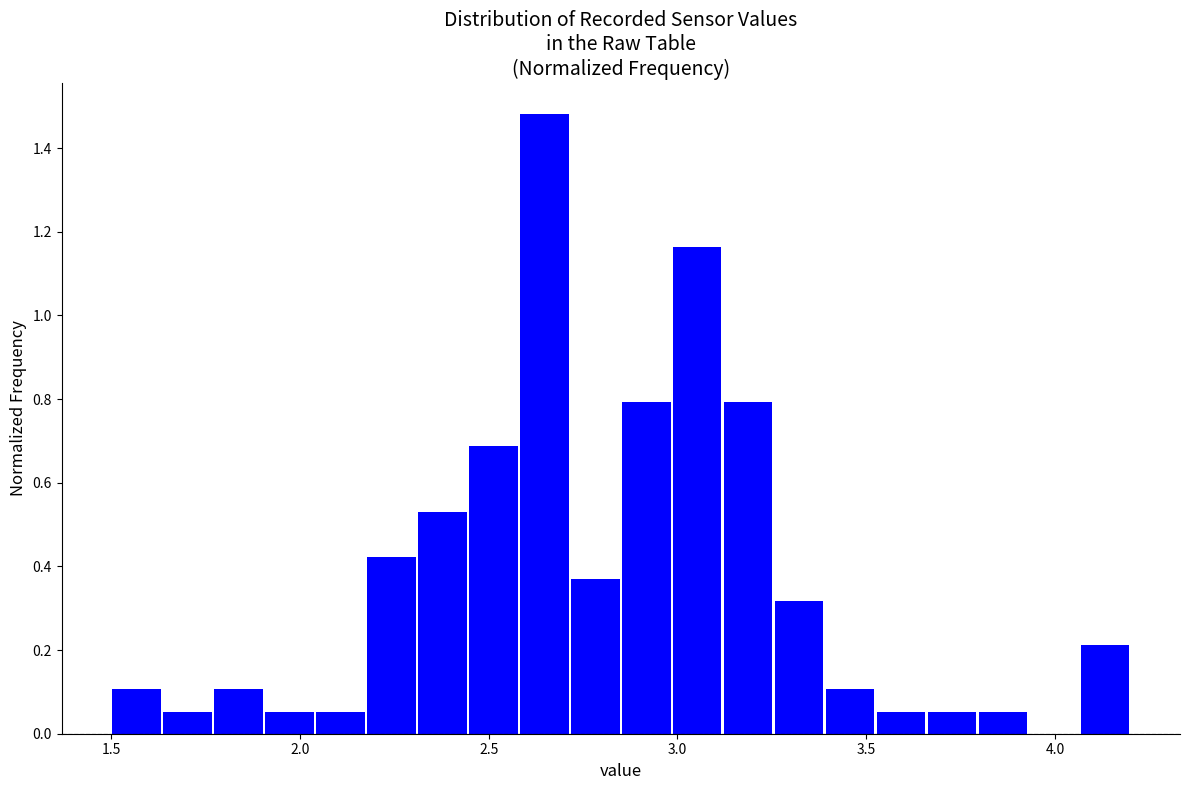

Around what value on the x-axis is the tallest bar? Give the approximate position of its centre, as read against the axis.

2.65